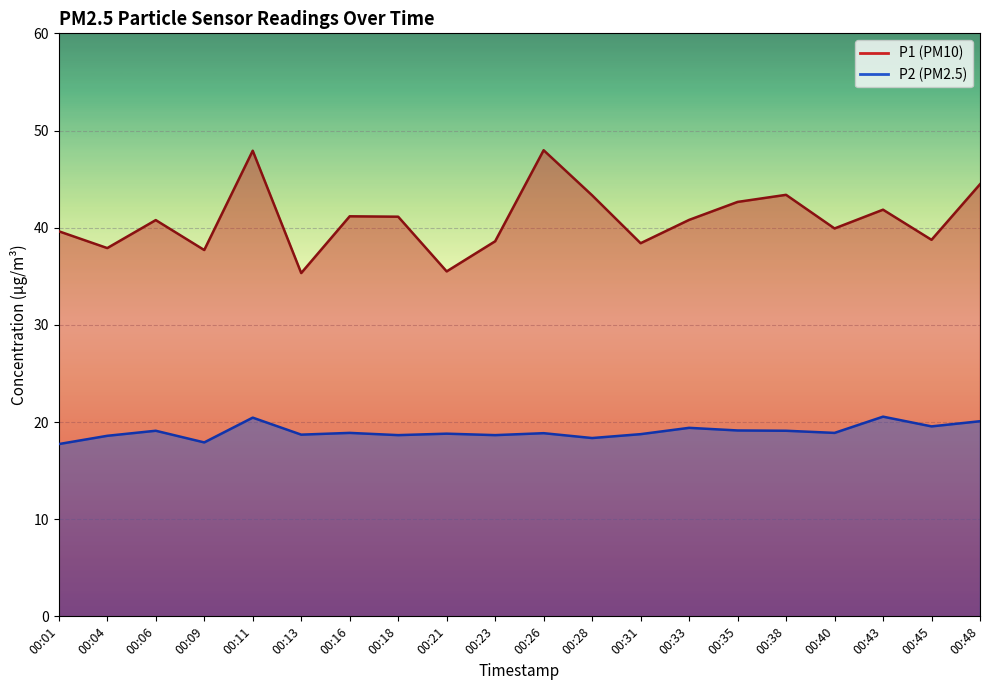

True or false: P1 and P2 cross at least once.

False